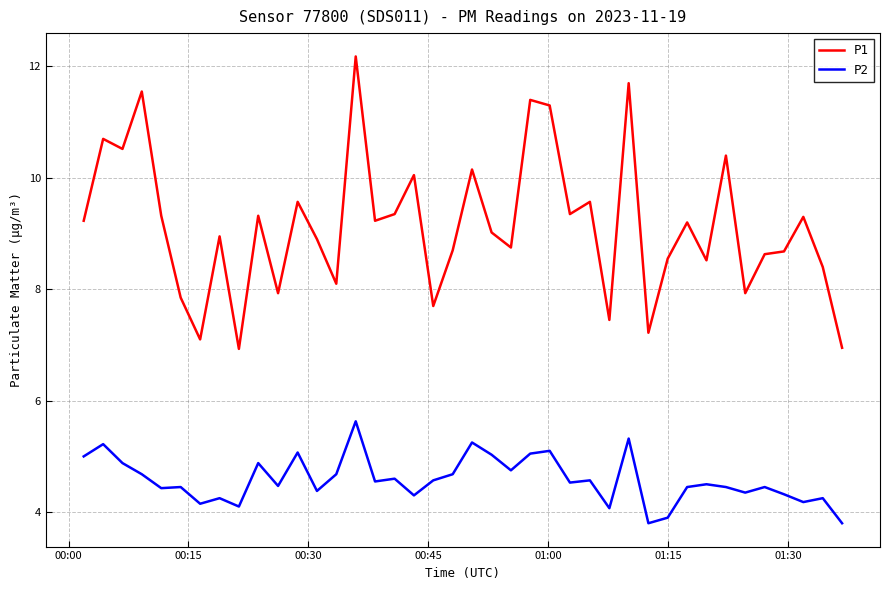

Which series has the widest spread of values?

P1